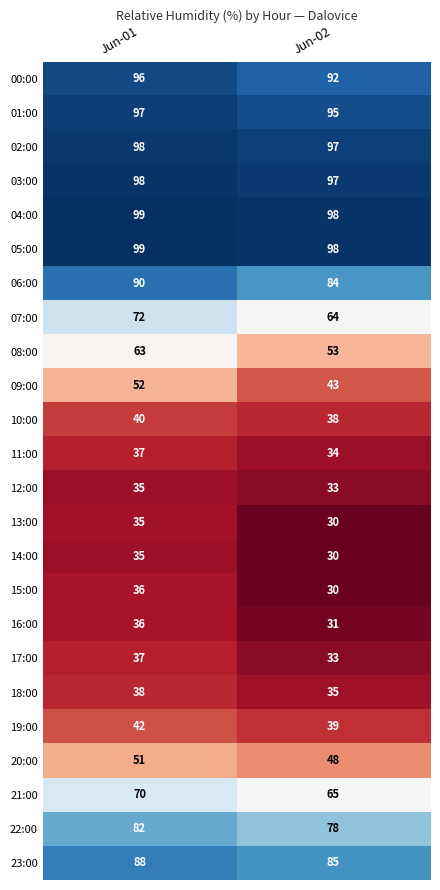

Which label corresponds to the largest value in the chart?

Jun-01